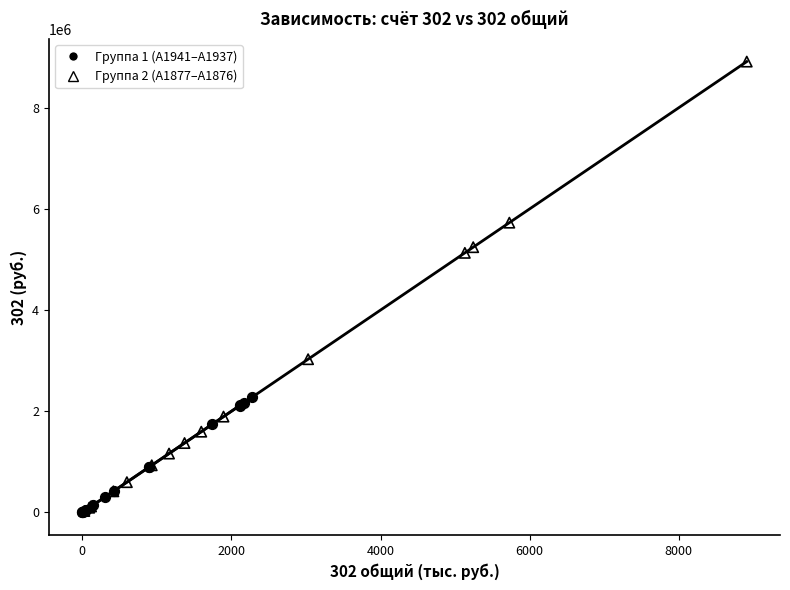

Which series reaches the maximum Y coordinate?

Группа 2 (А1877–А1876)